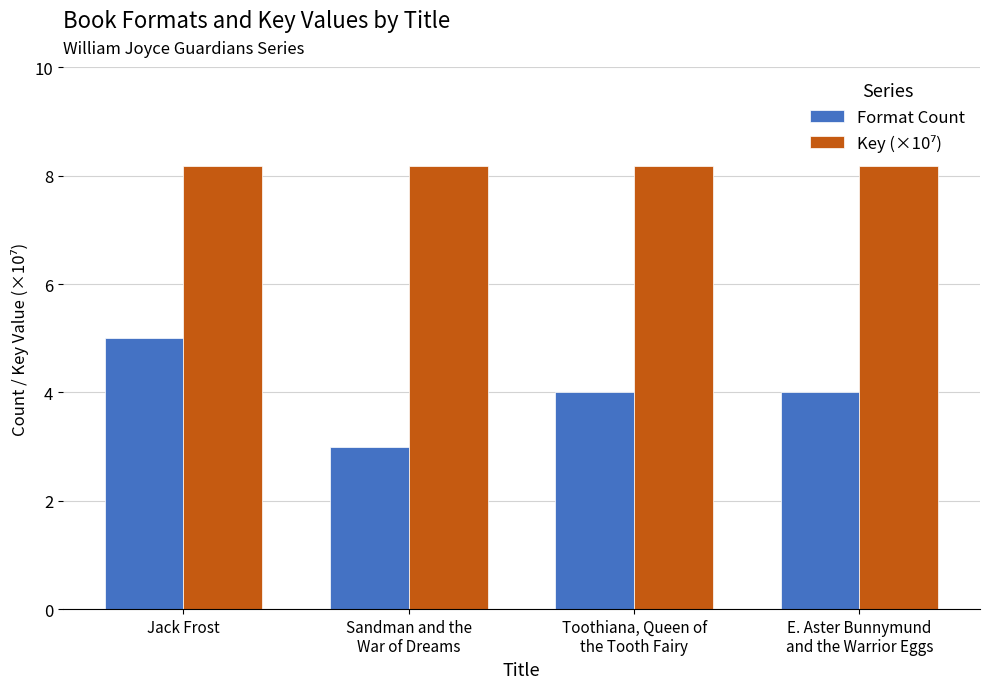

Which series has the largest range (max minus min)?

Format Count